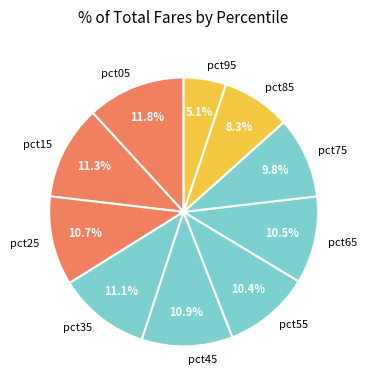

Which category has the smallest portion of the pie?

pct95